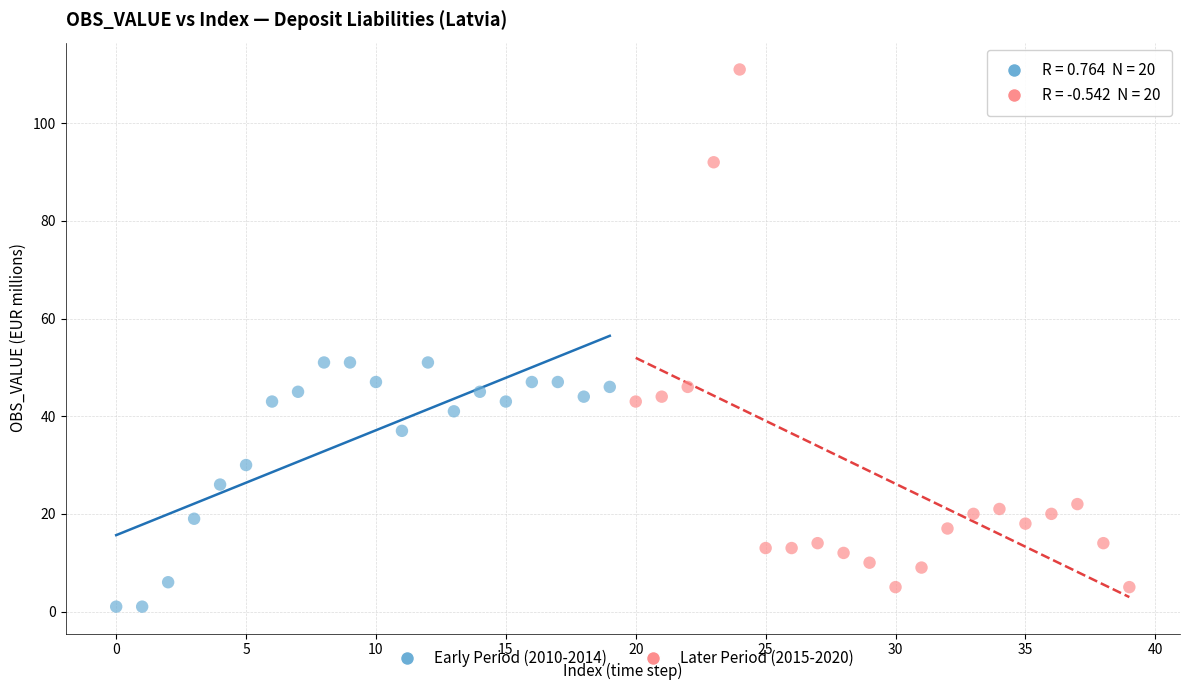

Which series contains the highest Y value?

Later Period (2015-2020)